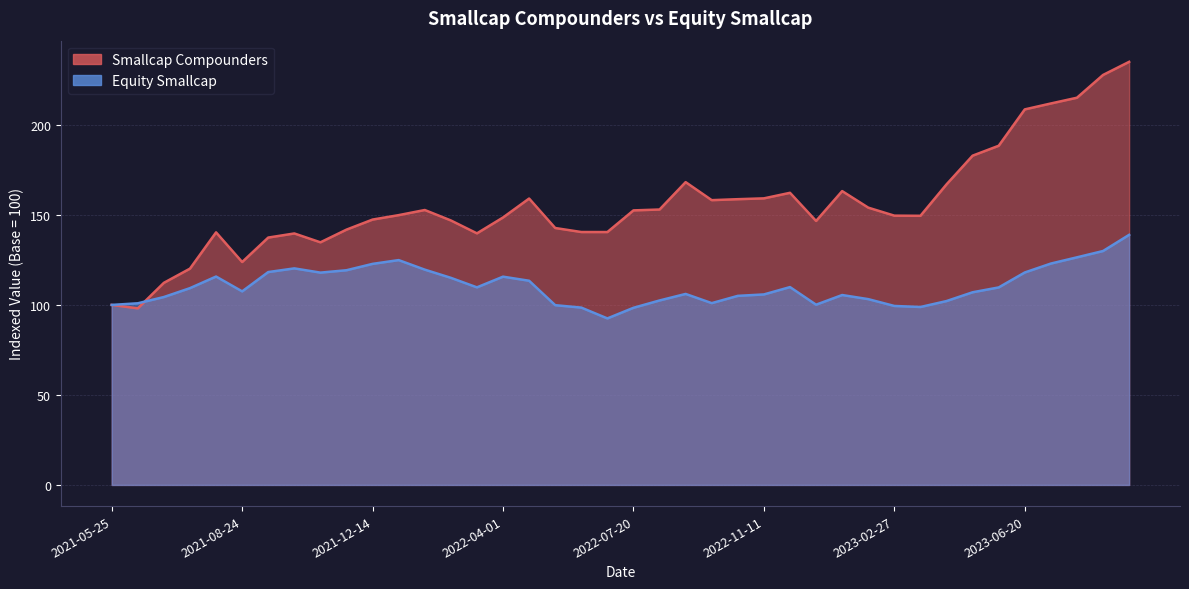

What is the label of the 16th point from the left?

2022-04-01